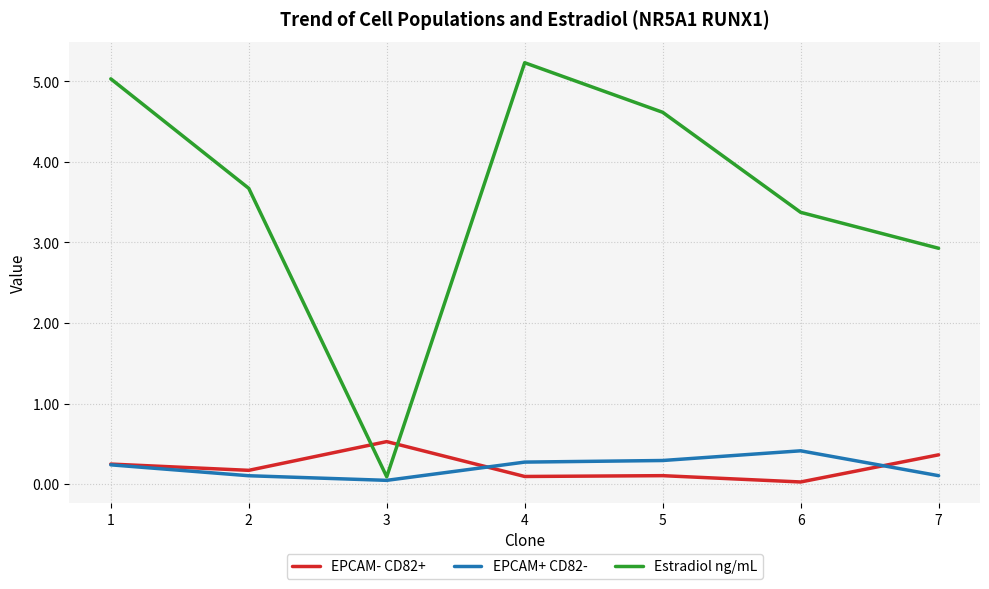

What is the difference between the second highest and minimum values in the Estradiol ng/mL series?

4.9